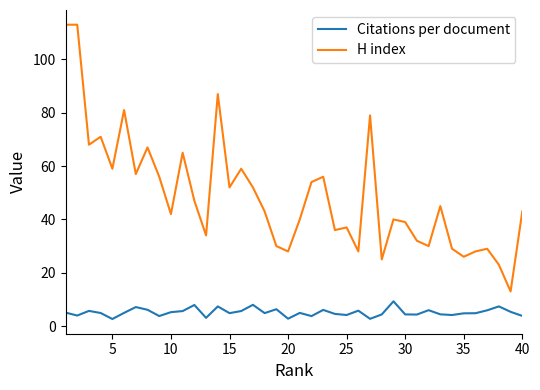

How many lines are shown in the chart?

2